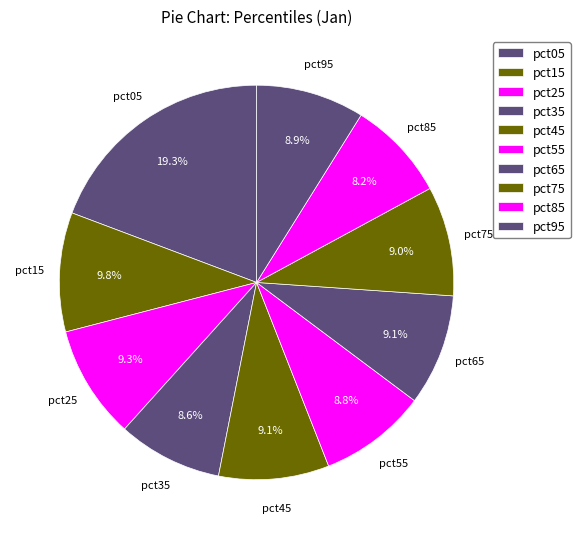

What percentage do pct85 and pct65 together represent?

17.3%